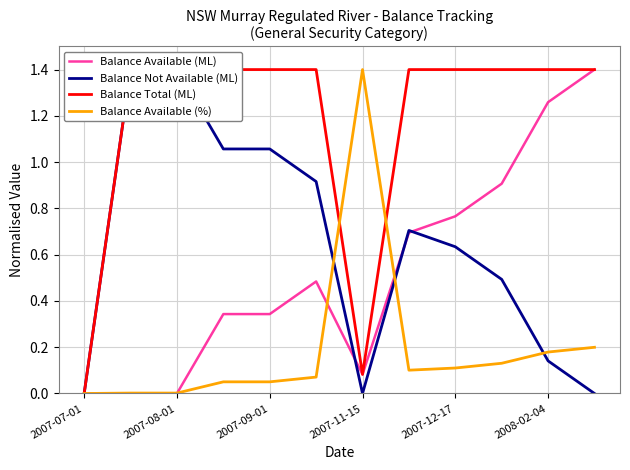

Reading left to right, list all the values displayed in this chart.

Balance Available (ML): 0.0	0.0	0.0	0.3	0.3	0.5	0.1	0.7	0.8	0.9	1.3	1.4
Balance Not Available (ML): 0.0	1.4	1.4	1.1	1.1	0.9	0.0	0.7	0.6	0.5	0.1	0.0
Balance Total (ML): 0.0	1.4	1.4	1.4	1.4	1.4	0.1	1.4	1.4	1.4	1.4	1.4
Balance Available (%): 0.0	0.0	0.0	0.1	0.1	0.1	1.4	0.1	0.1	0.1	0.2	0.2